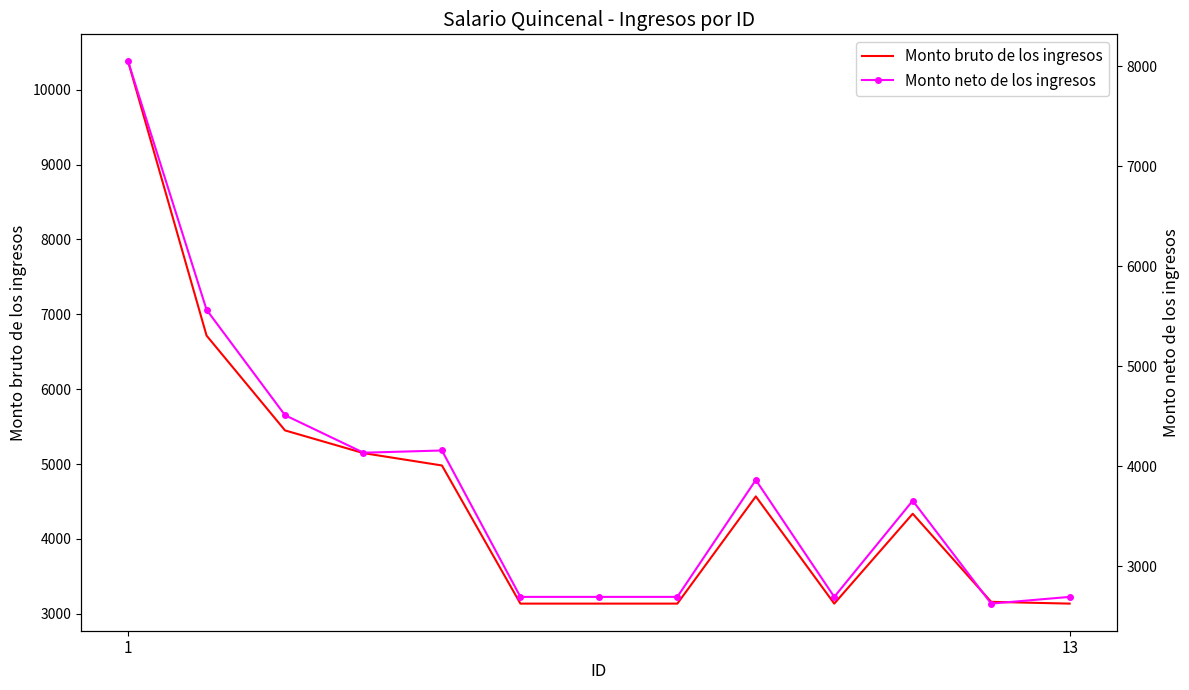

What is the difference between the maximum and minimum values in the Monto neto de los ingresos series?

5418.4